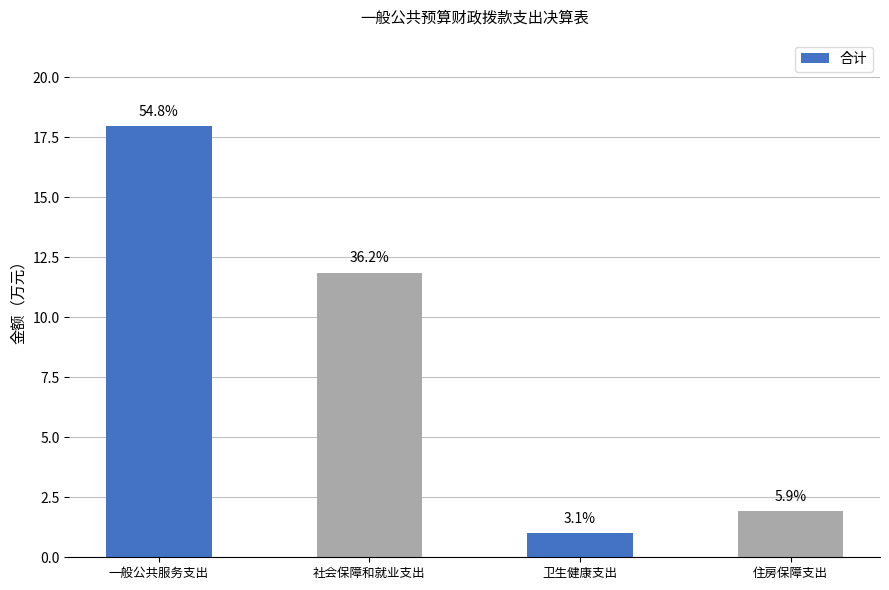

Where is the data nearest to the value 9?

社会保障和就业支出